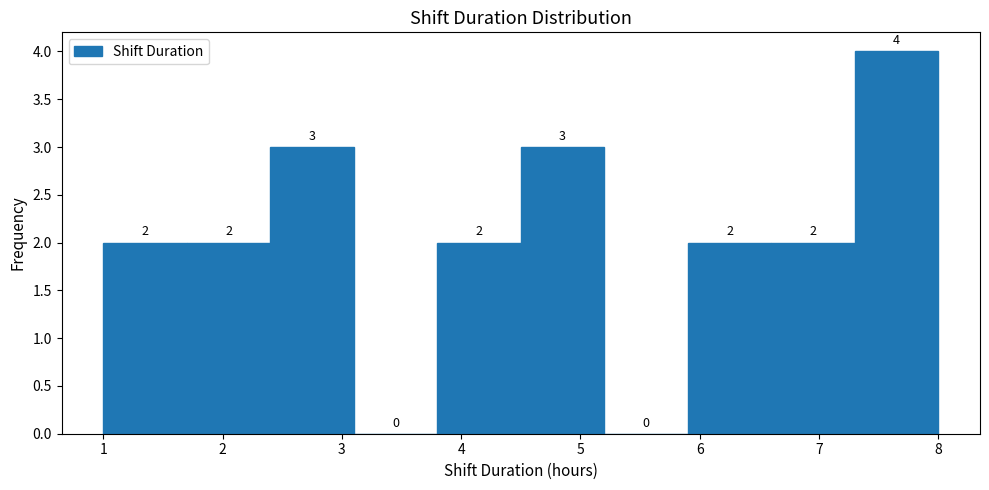

Over which range of the x-axis is the bar tallest?

7.3 to 8.0